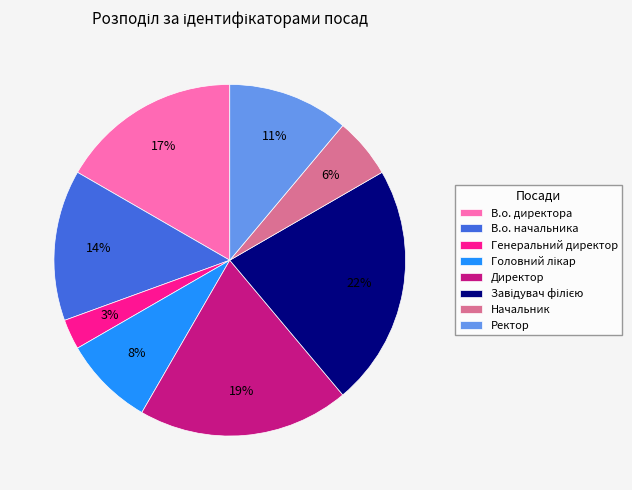

True or false: Начальник accounts for 6% of the total.

True